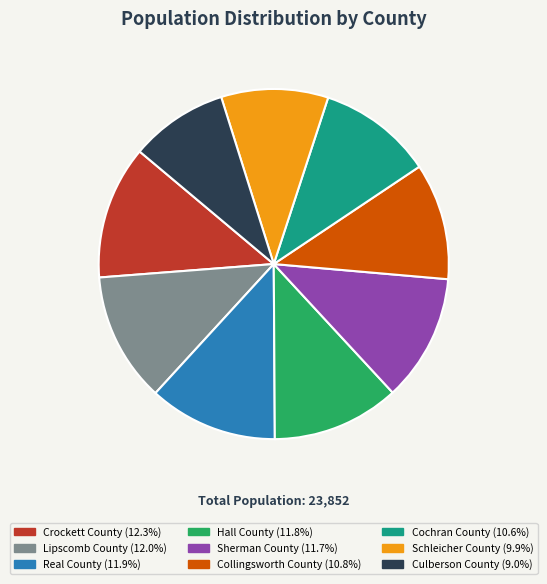

What is the ratio of the value at Hall County to the value at Culberson County?

1.3